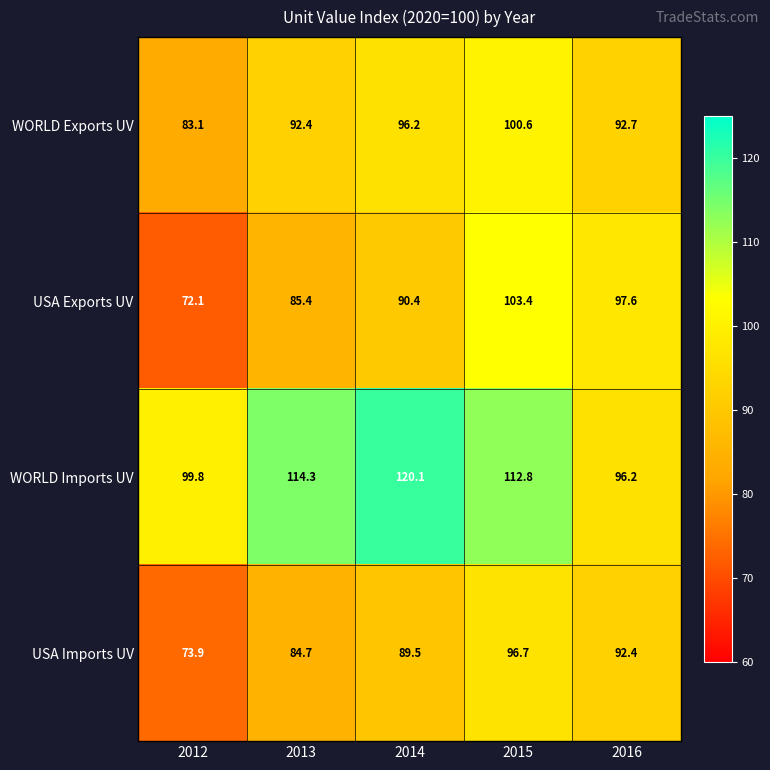

At which label does WORLD Imports UV reach its minimum?

2016